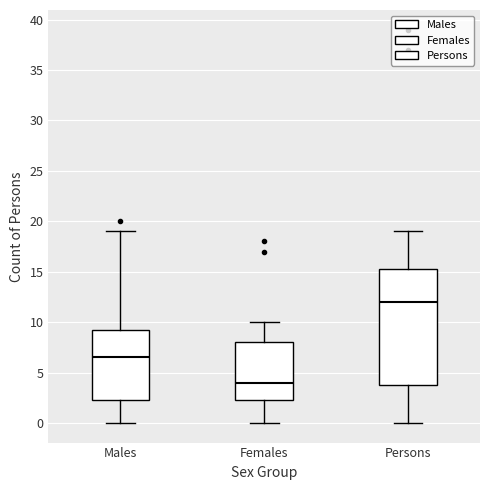

Comparing the boxes themselves (not the whiskers), which one is the tallest?

Persons